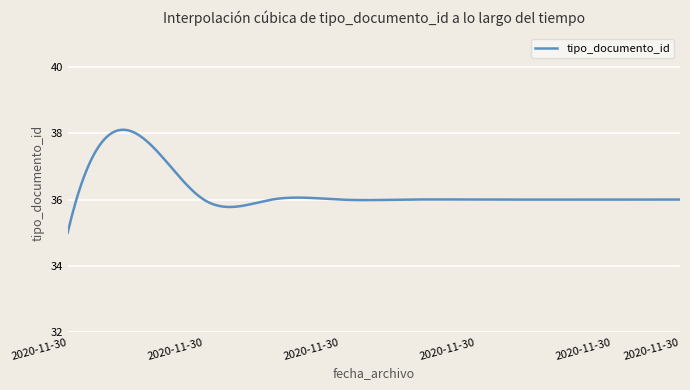

What is the maximum value shown in the chart?

38.1